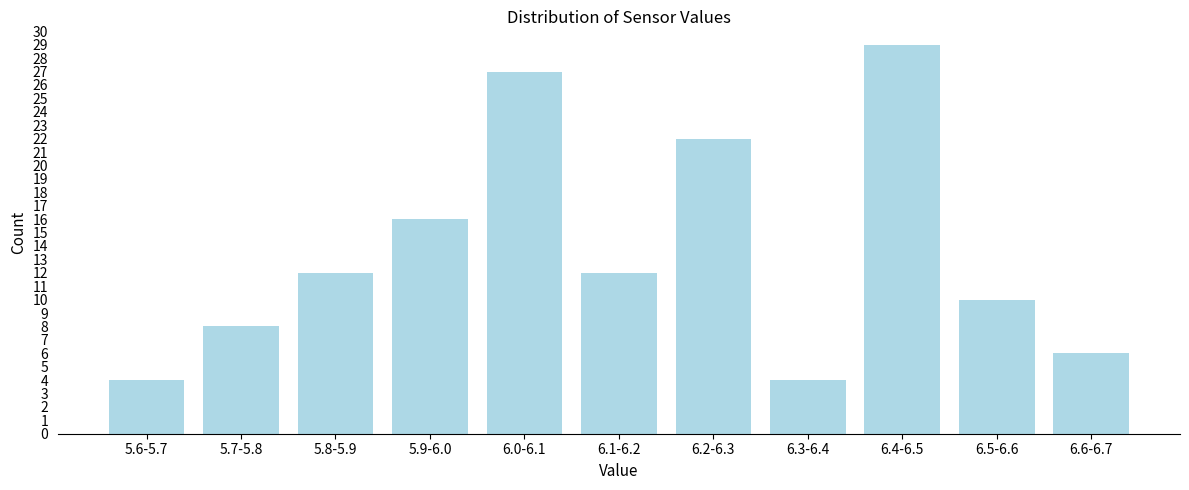

Reading right to left, what are all the values shown in this chart?

6.6-6.7=6	6.5-6.6=10	6.4-6.5=29	6.3-6.4=4	6.2-6.3=22	6.1-6.2=12	6.0-6.1=27	5.9-6.0=16	5.8-5.9=12	5.7-5.8=8	5.6-5.7=4